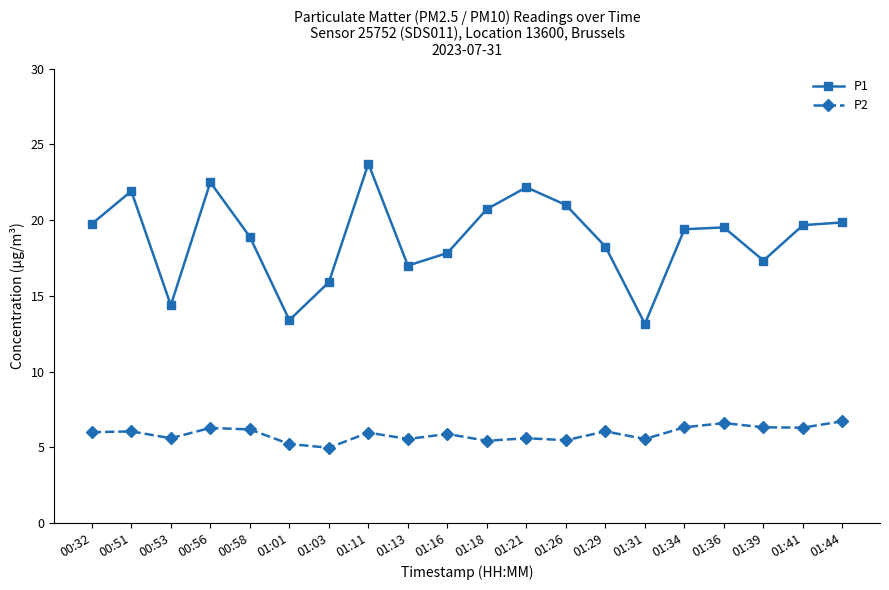

What is the label of the 13th point from the right?

01:11